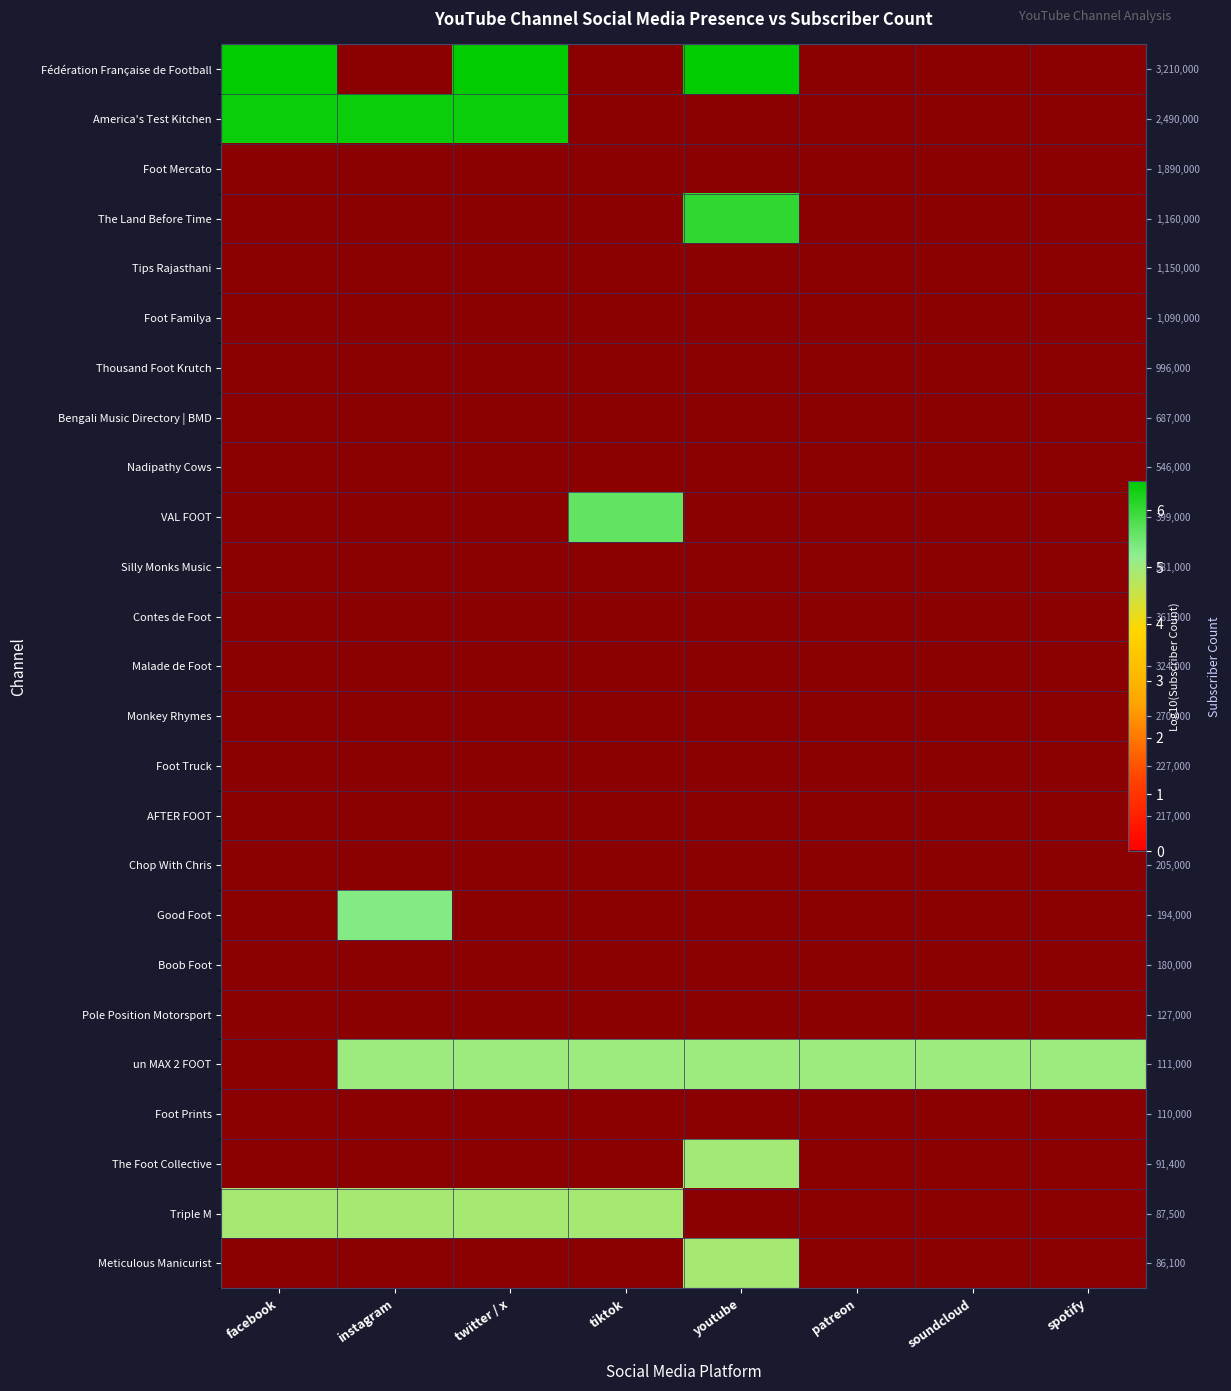

Count the number of data series in this chart.

25